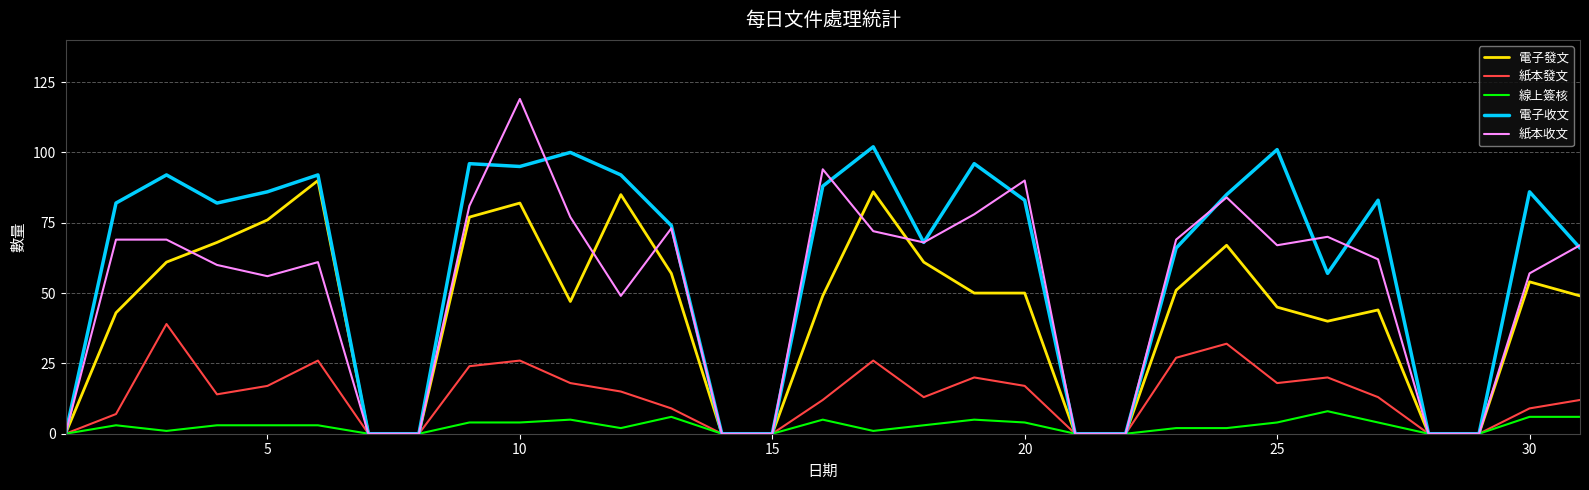

List the series in order of their peak value, lowest first.

線上簽核, 紙本發文, 電子發文, 電子收文, 紙本收文